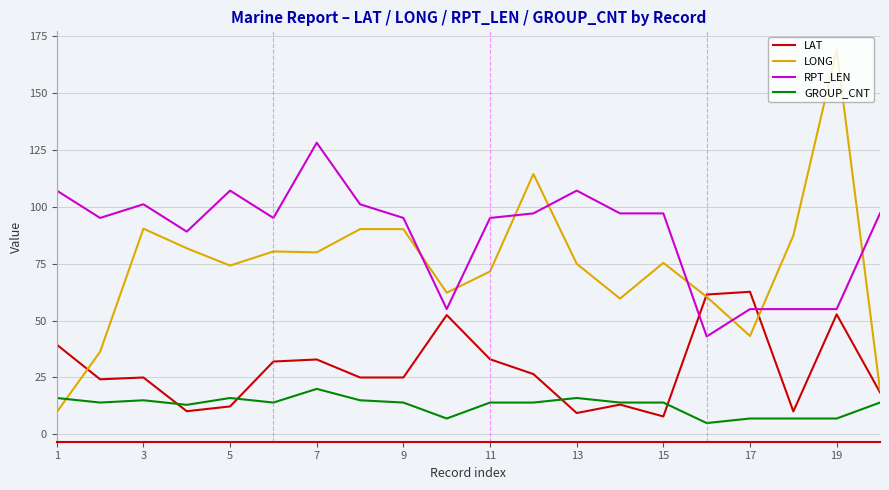

At how many categories does at least one series exceed 105?

6